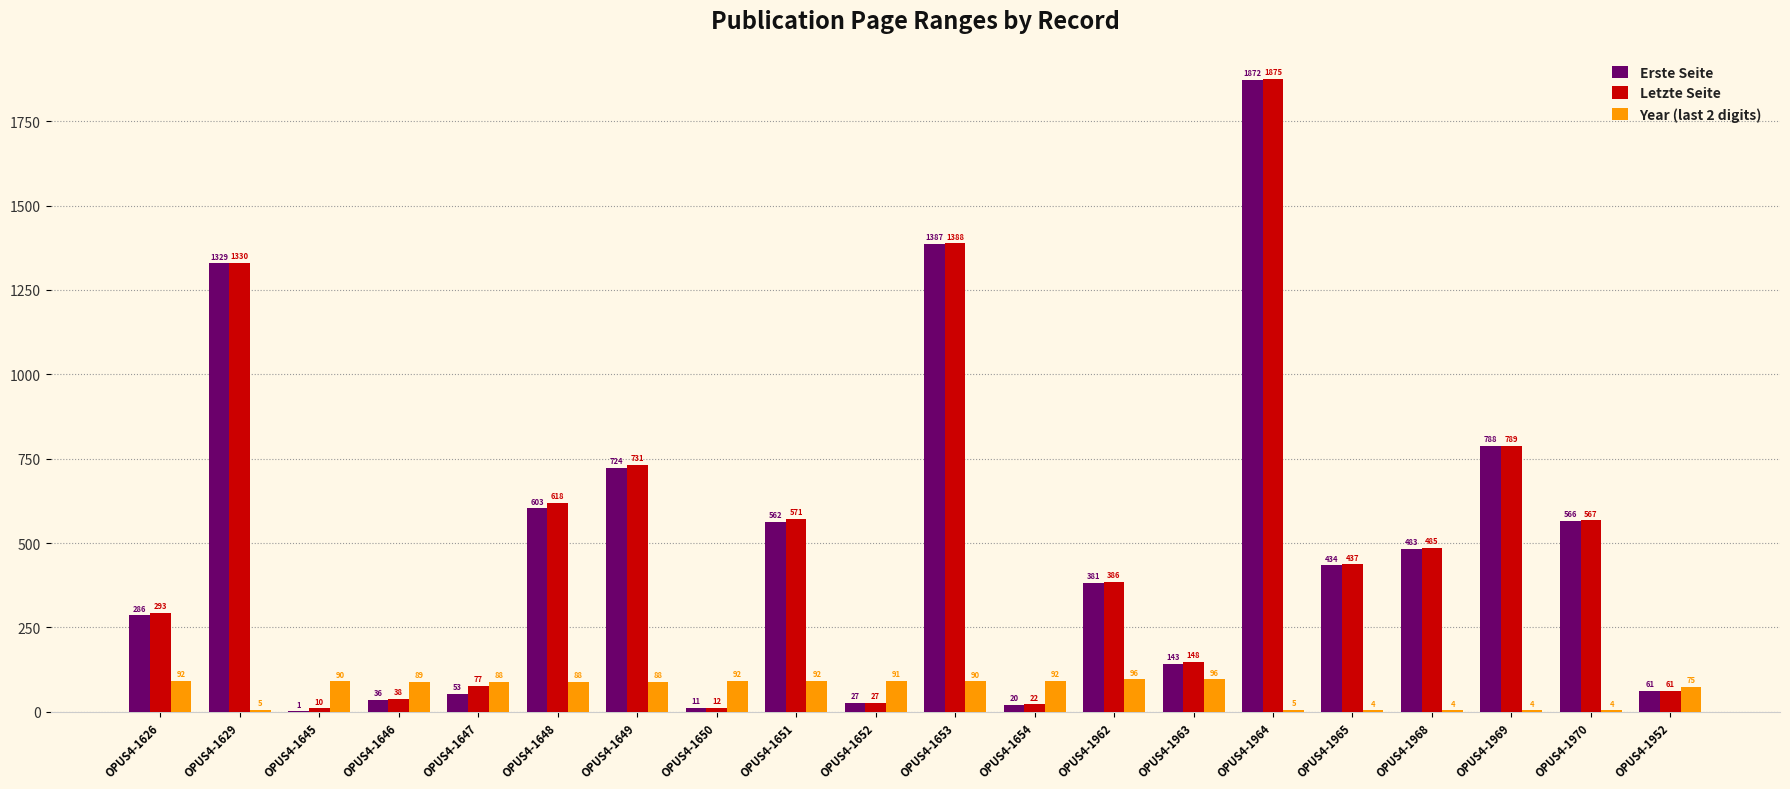

How many distinct data groups are displayed?

3